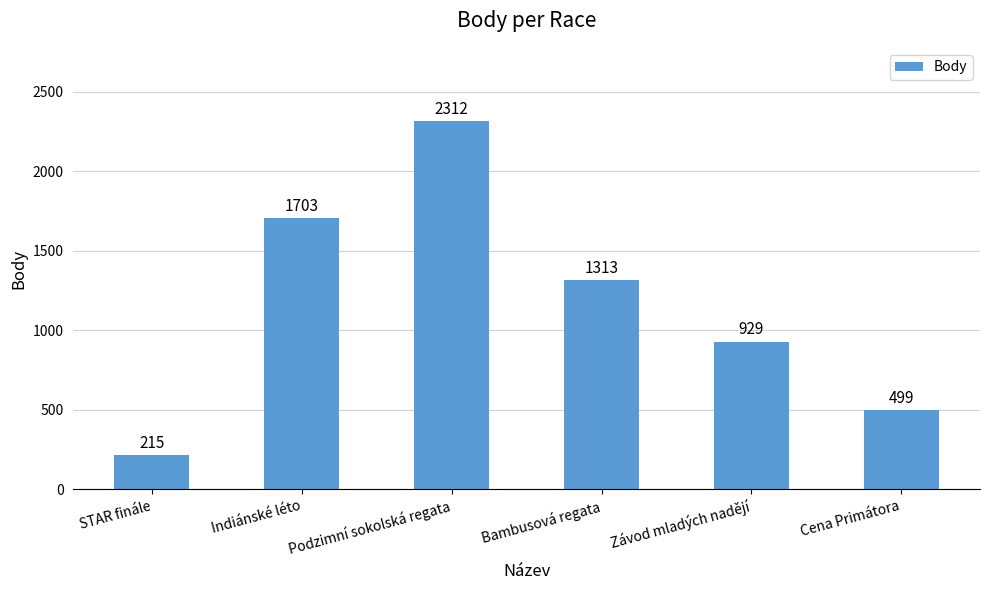

What is the label of the 4th bar from the left?

Bambusová regata